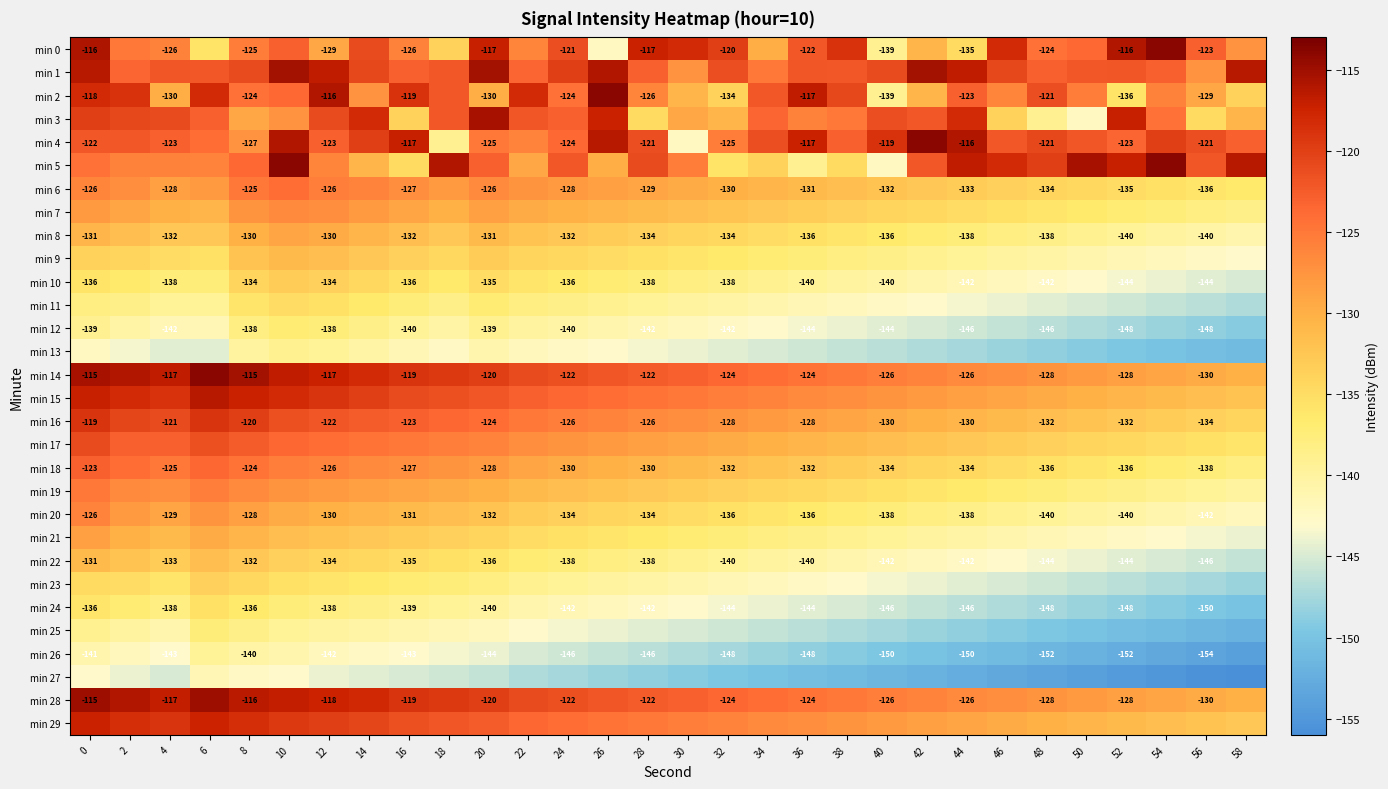

What is the minimum value shown in the chart?

-156.0